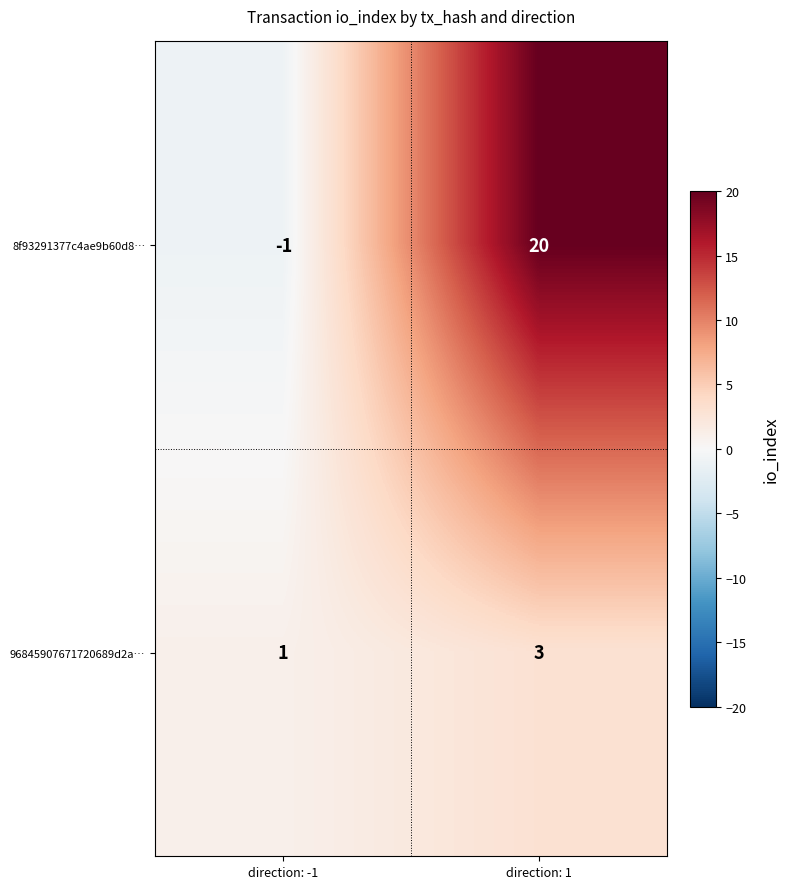

What is the spread (max minus min) of values at direction: -1?

2